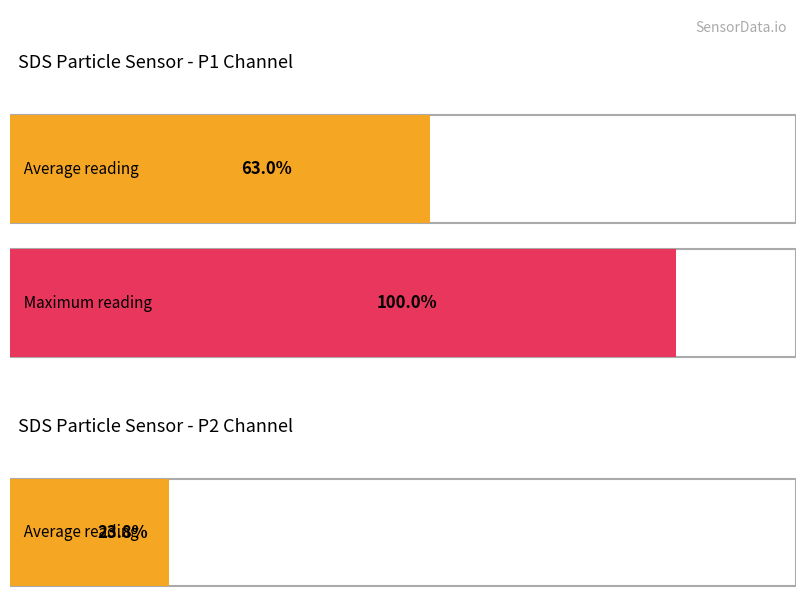

Which series has the largest range (max minus min)?

SDS_P1